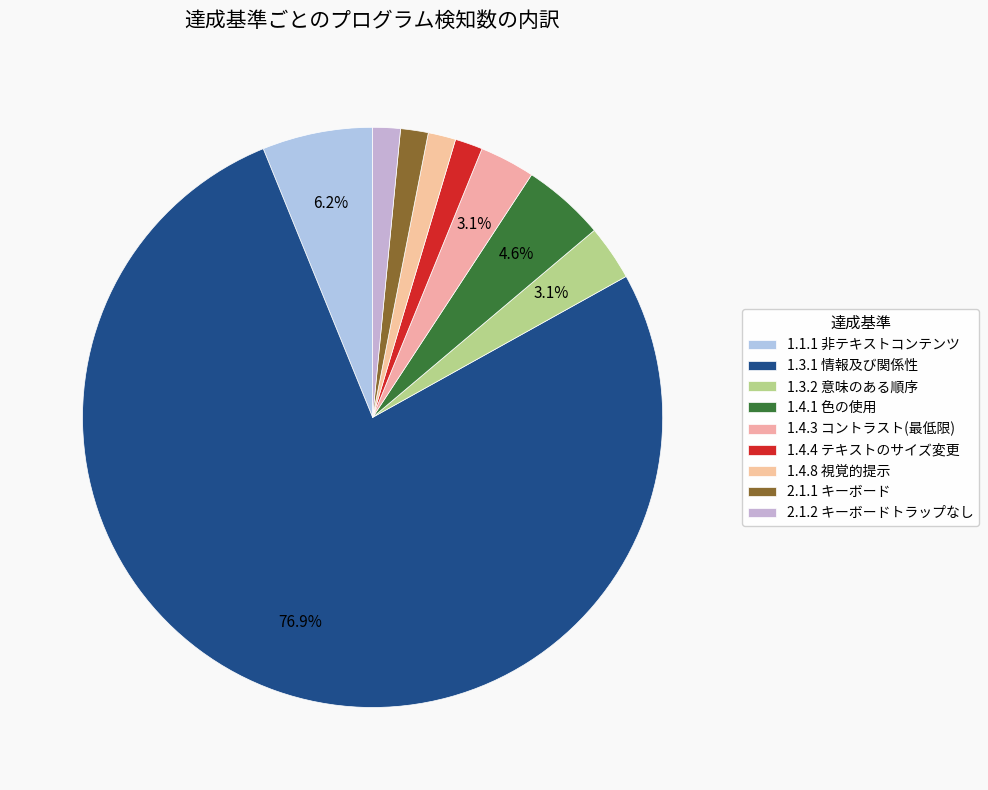

The 1.4.4 テキストのサイズ変更 slice represents 11% of the pie. True or false?

False